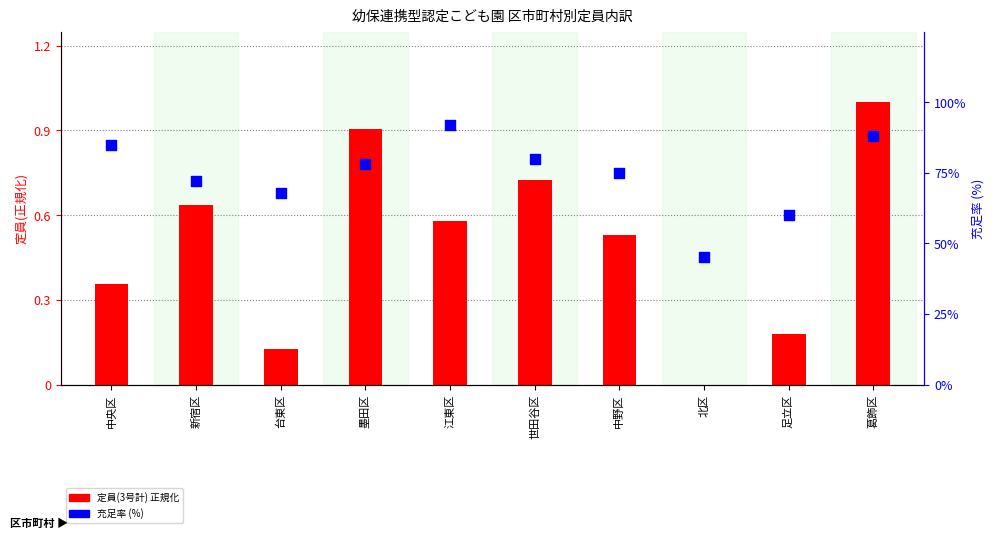

Which series has the largest total across all categories?

充足率 (%)